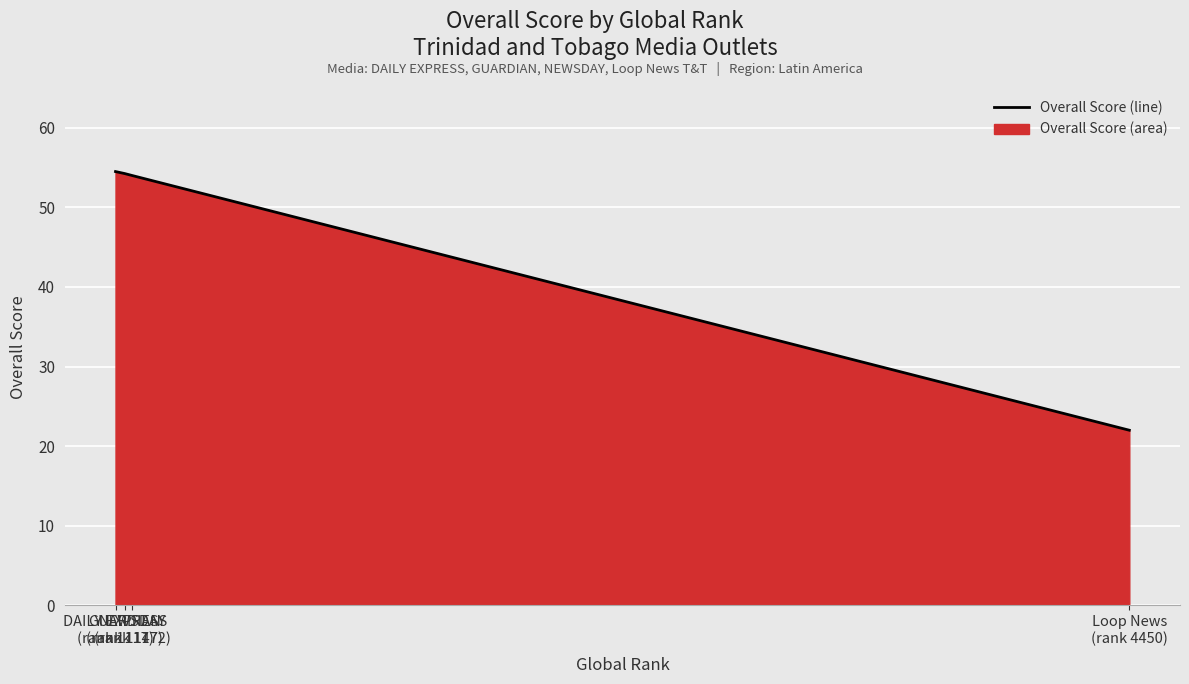

Approximately how many times larger is the value at NEWSDAY
(rank 1172) compared to Loop News
(rank 4450)?

2.5